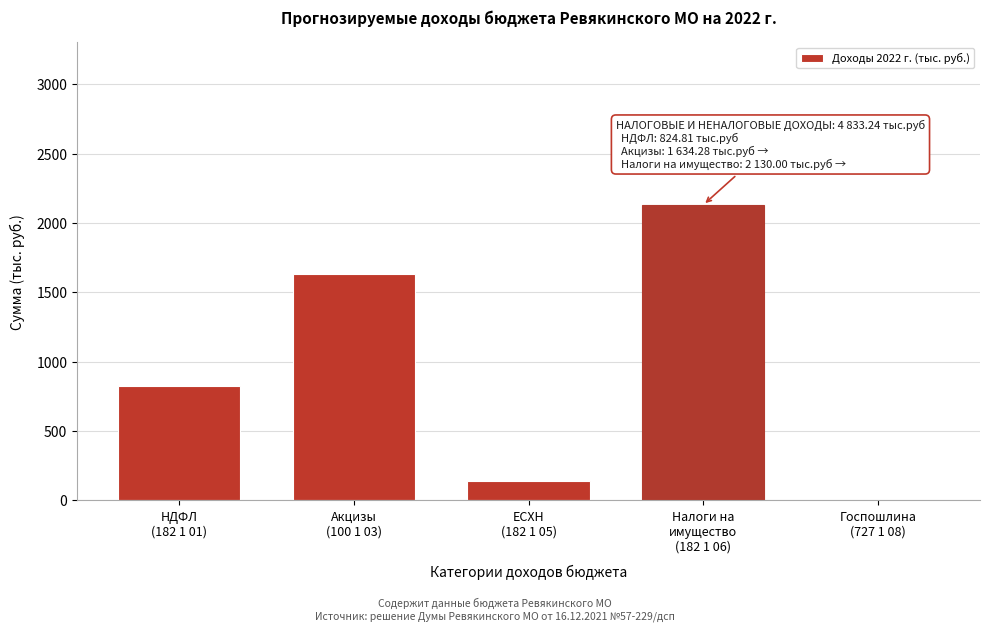

What is the maximum value shown in the chart?

2130.0